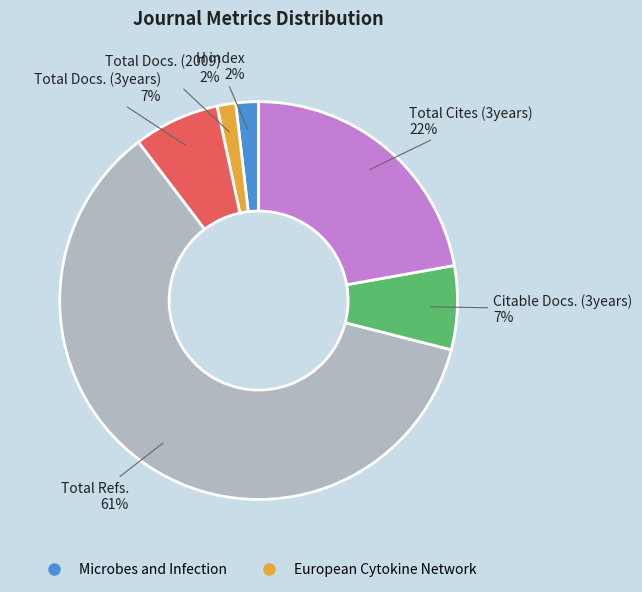

How many slices are in this pie chart?

6